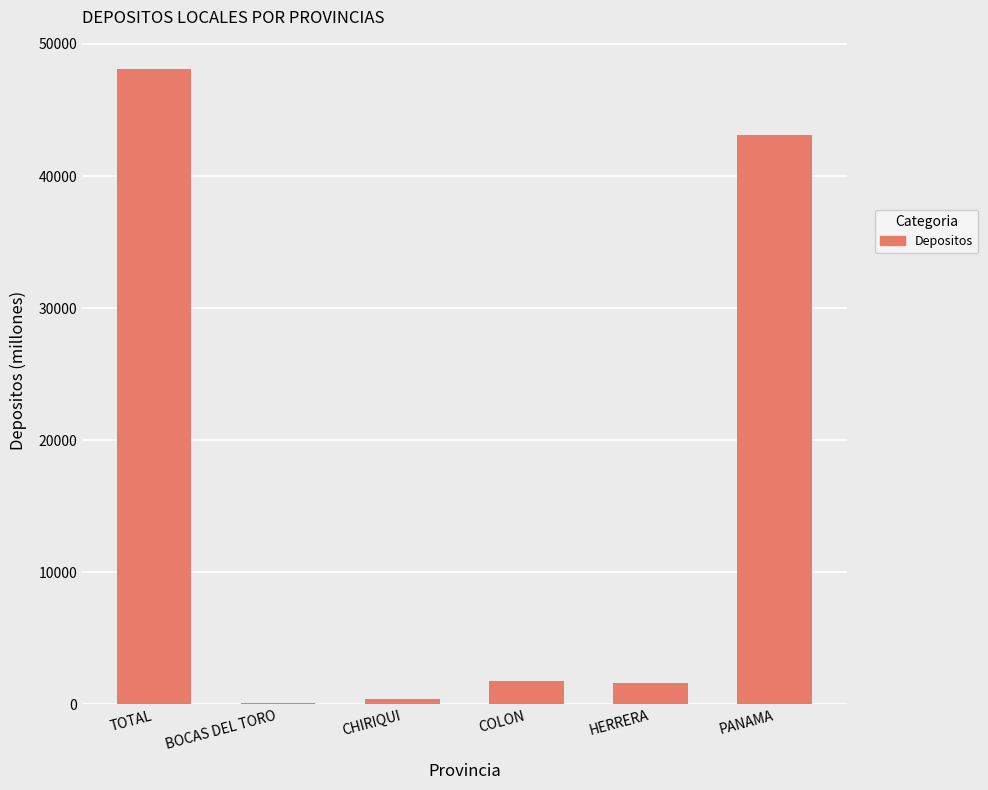

The chart shows a value of 1771.2 at COLON. True or false?

True